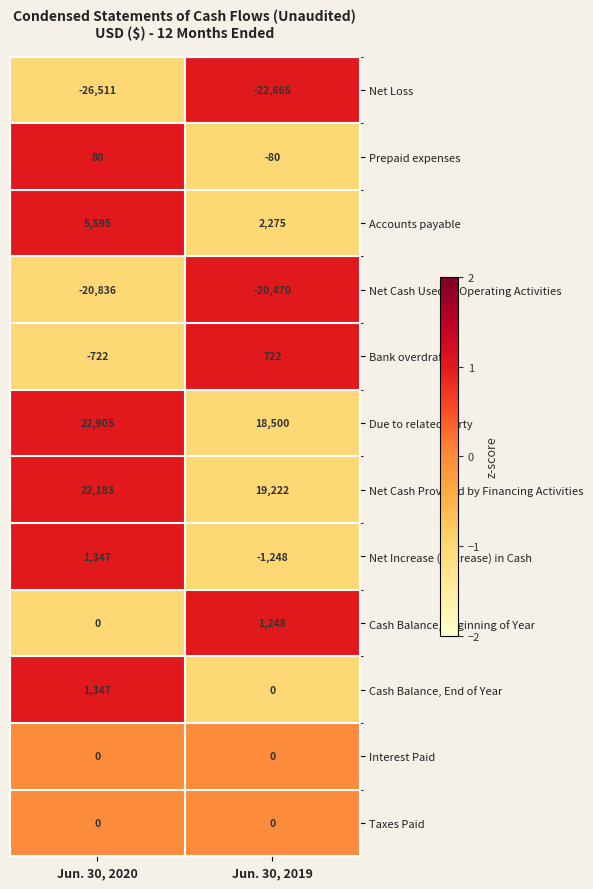

List the labels in order of Net Loss value, largest first.

Jun. 30, 2019, Jun. 30, 2020